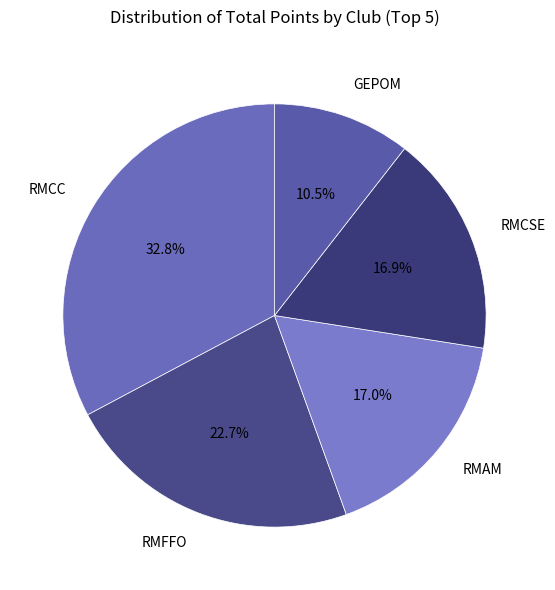

Does RMCSE account for over 50% of the chart?

No